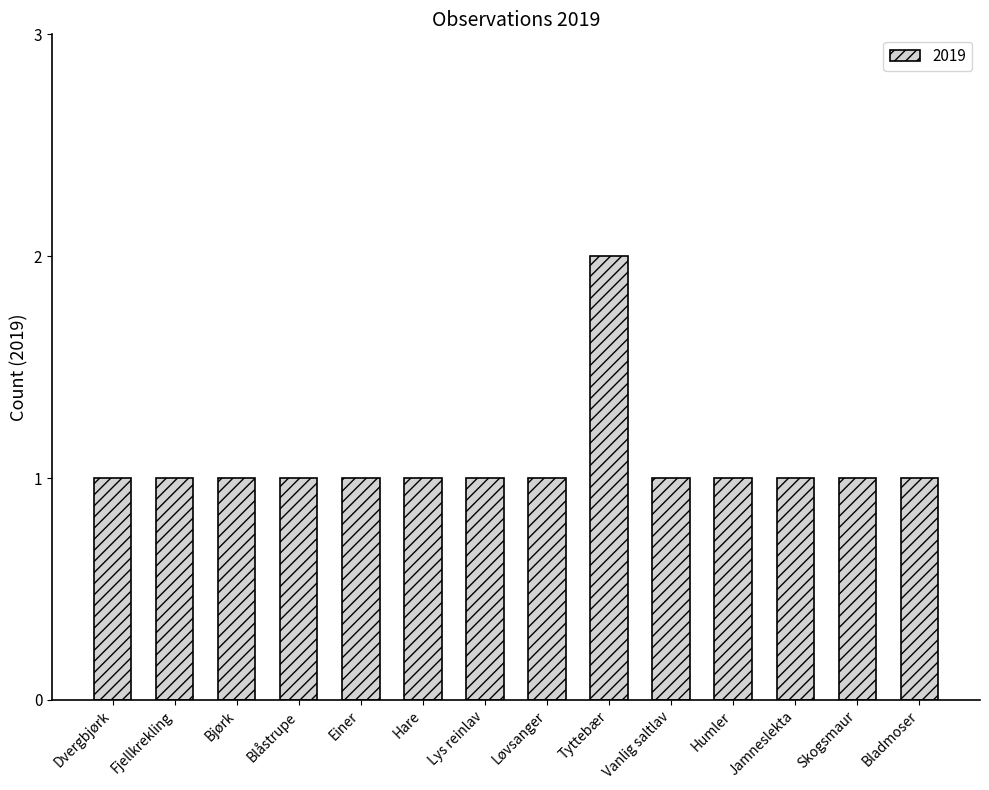

How many categories are shown in the chart?

14